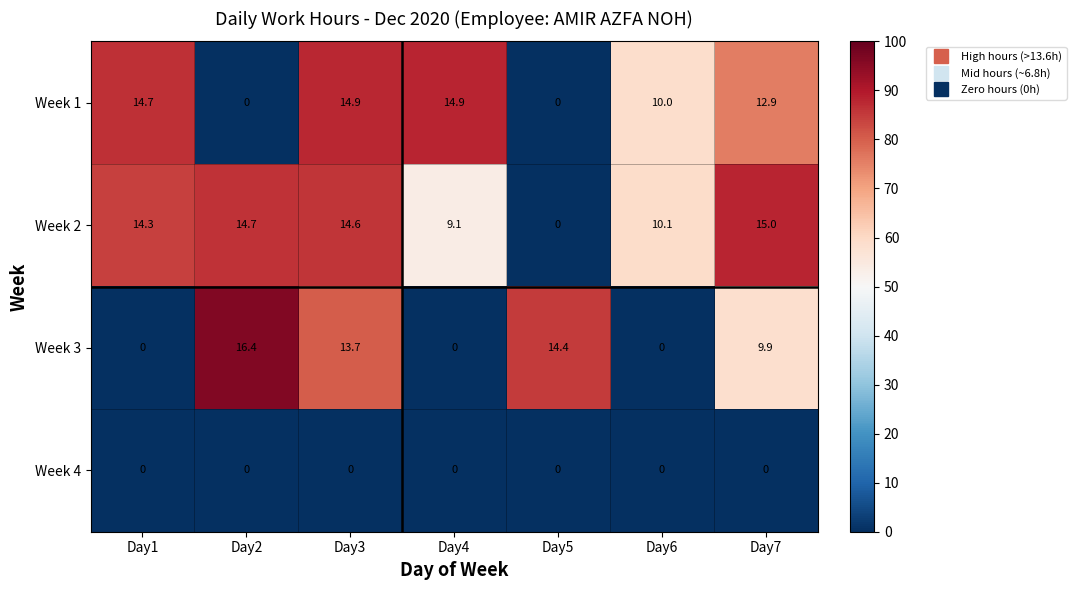

At which category is the sum across all series the highest?

Day3